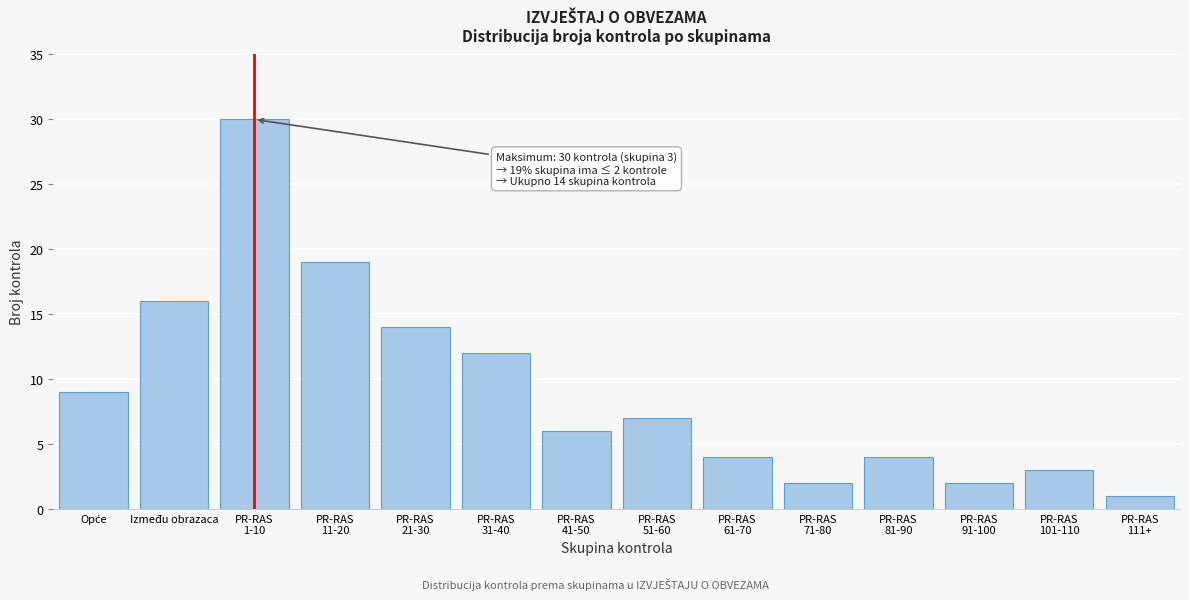

Reading left to right, transcribe all the data shown in this chart.

9	16	30	19	14	12	6	7	4	2	4	2	3	1